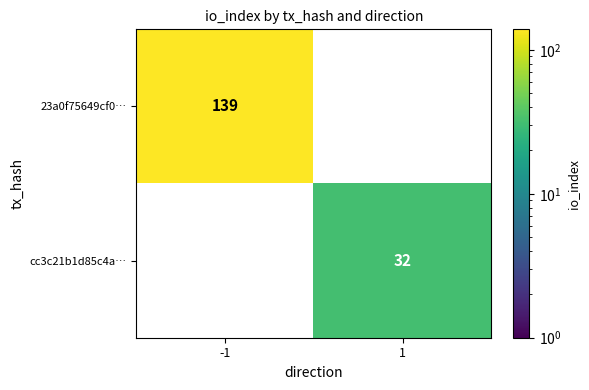

The cc3c21b1d85c4a… series shows -20 at -1. True or false?

False